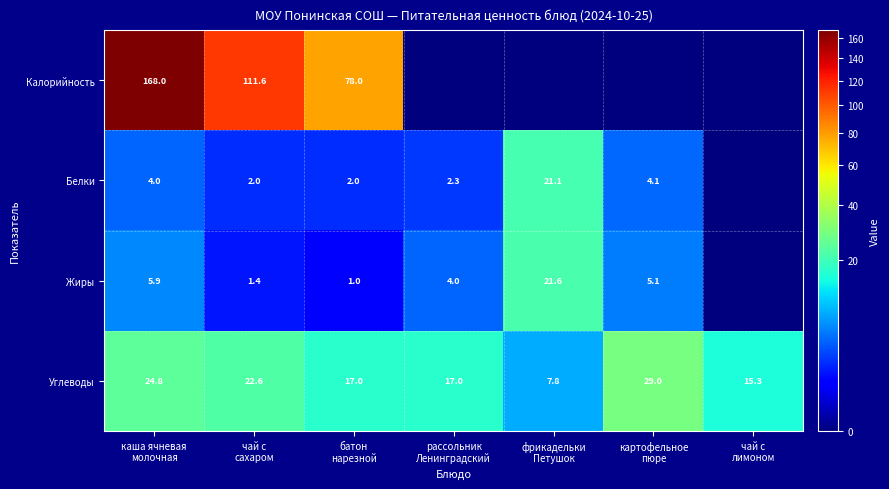

What is the sum of all Углеводы values?

133.5